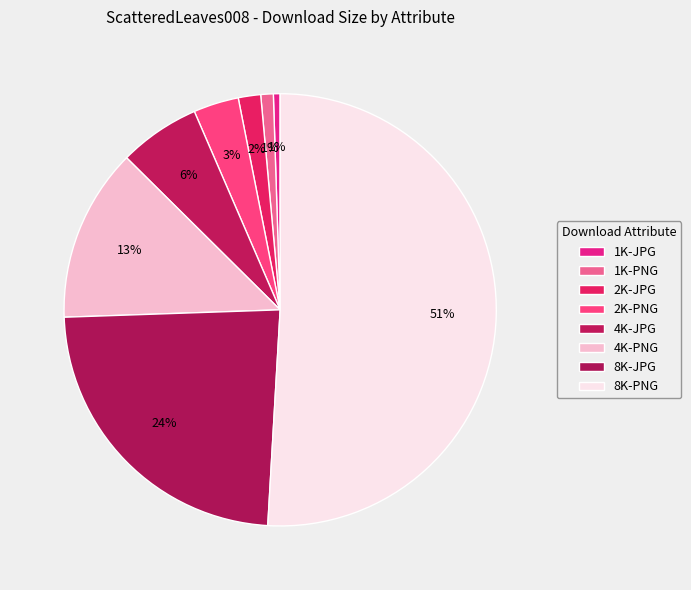

How many slices are in this pie chart?

8